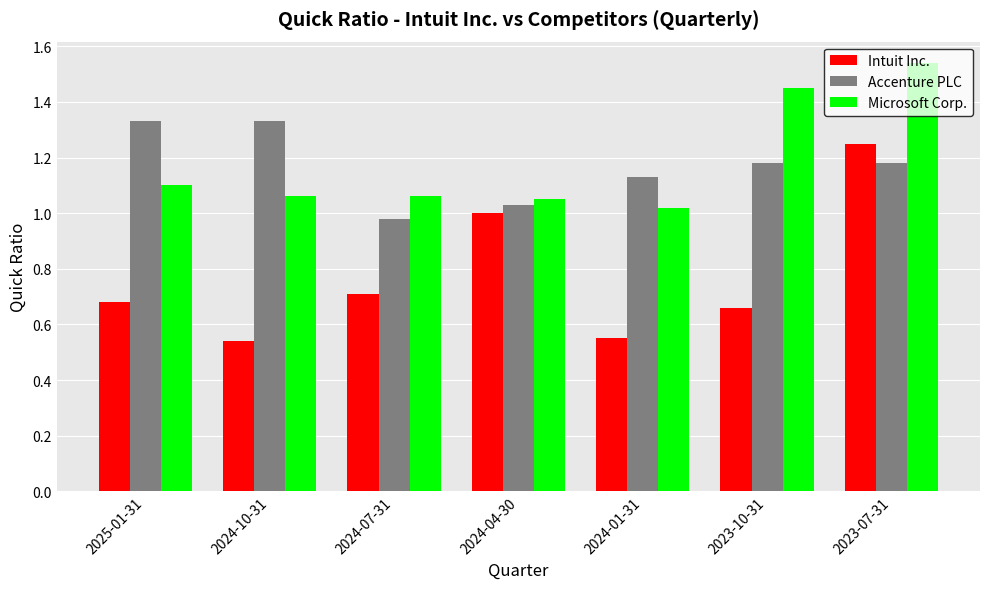

Is it true that Microsoft Corp. equals 1.1 at 2024-07-31?

True